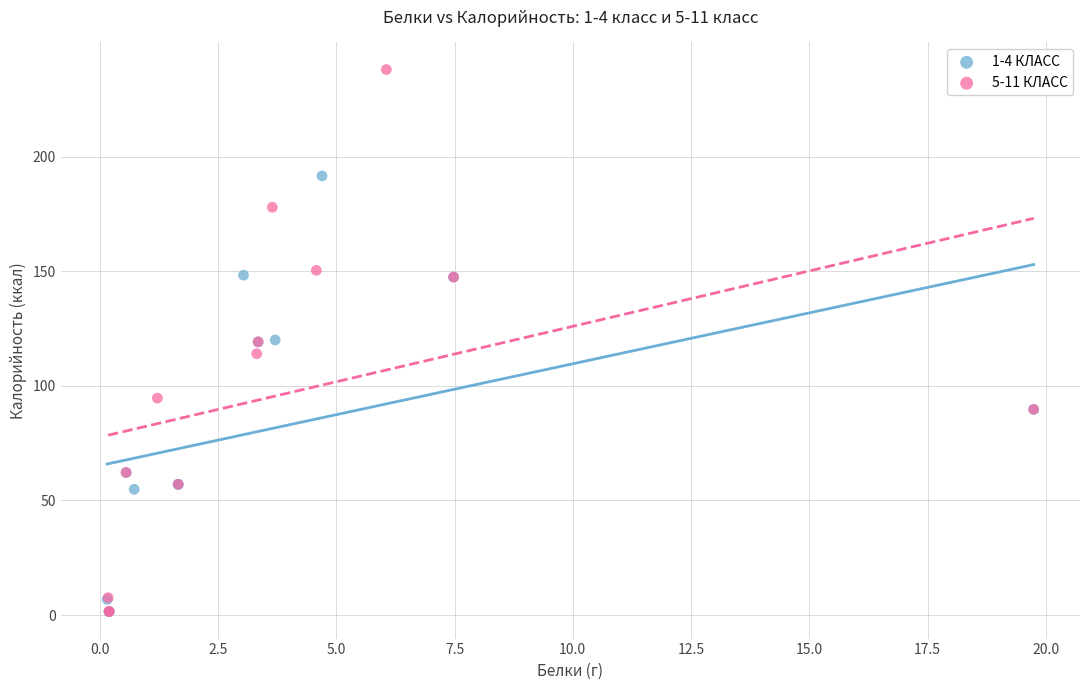

Which series has the largest Y range (max minus min)?

5-11 КЛАСС